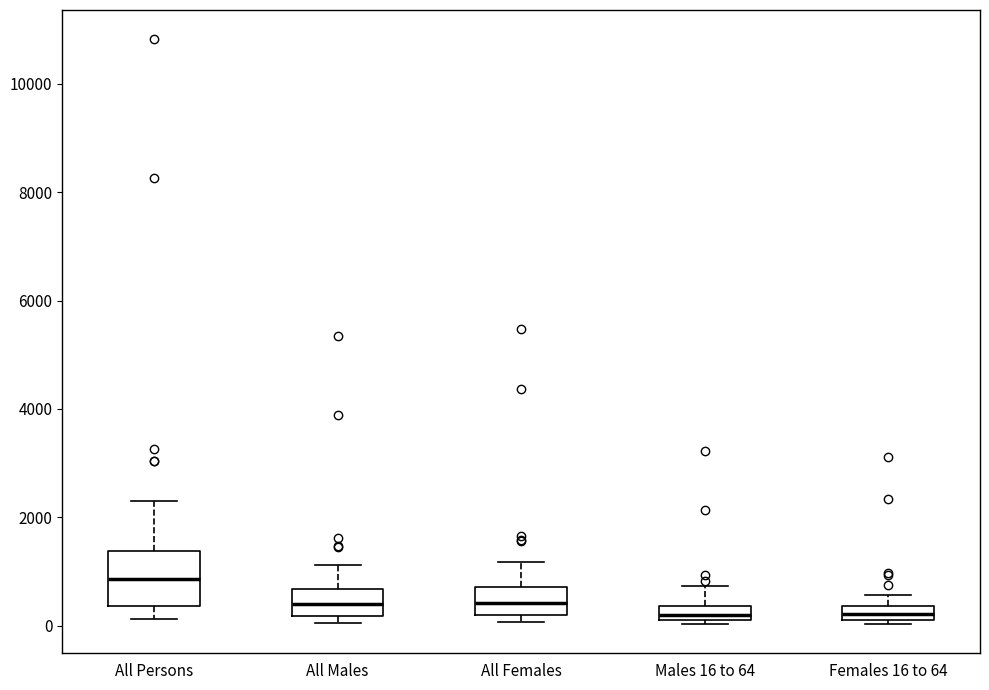

Which box's median line is the highest?

All Persons